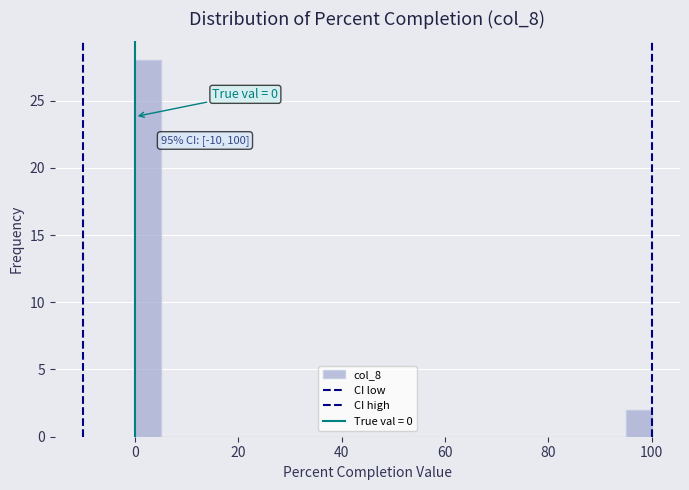

Read against the x-axis, roughly where is the centre of the tallest bar?

2